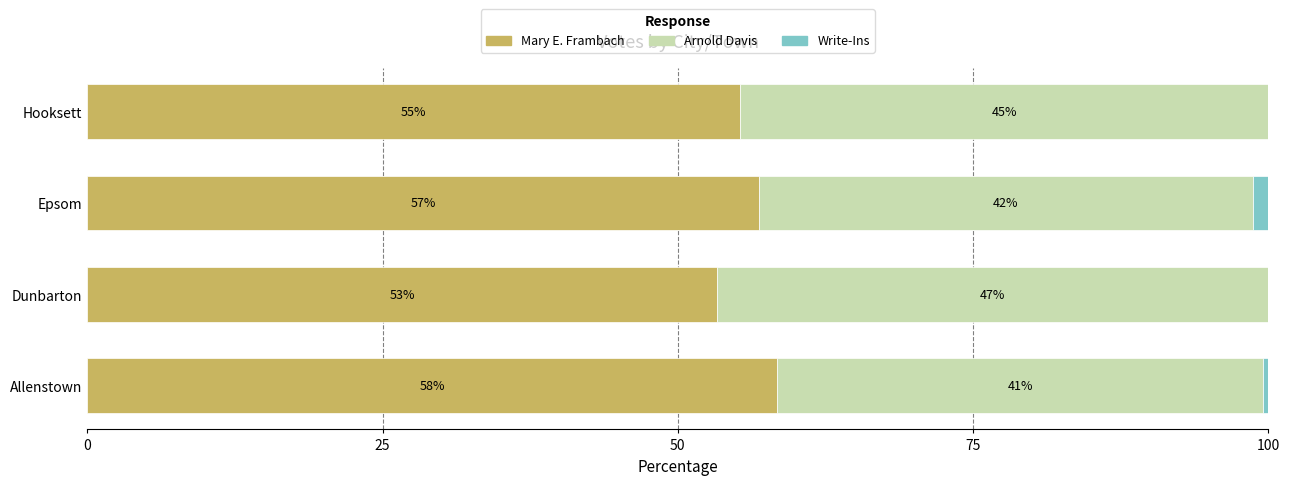

What is the maximum value for Mary E. Frambach?

58.4